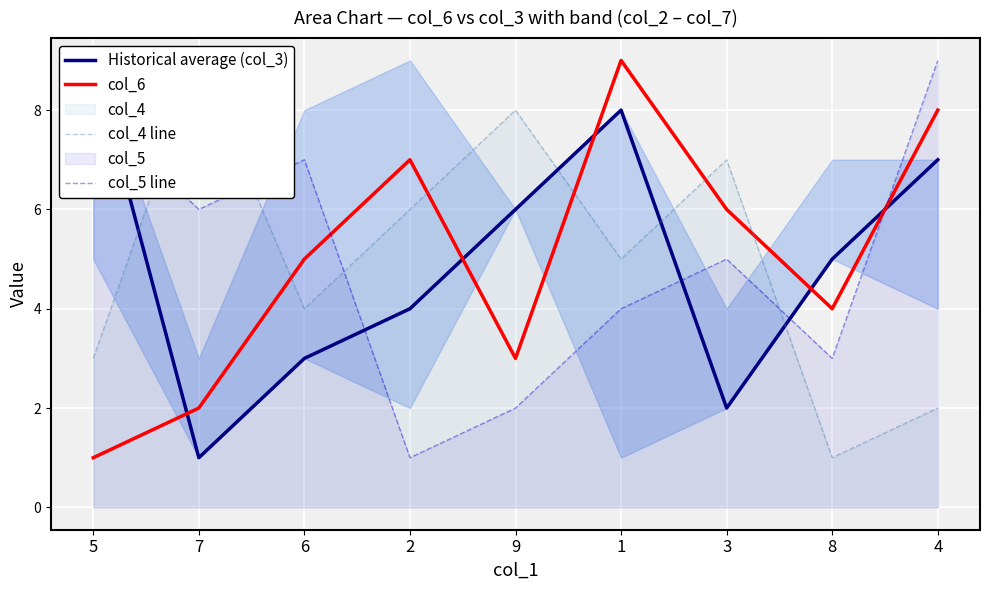

What is the difference between the col_5 line values at 3 and 4?

4